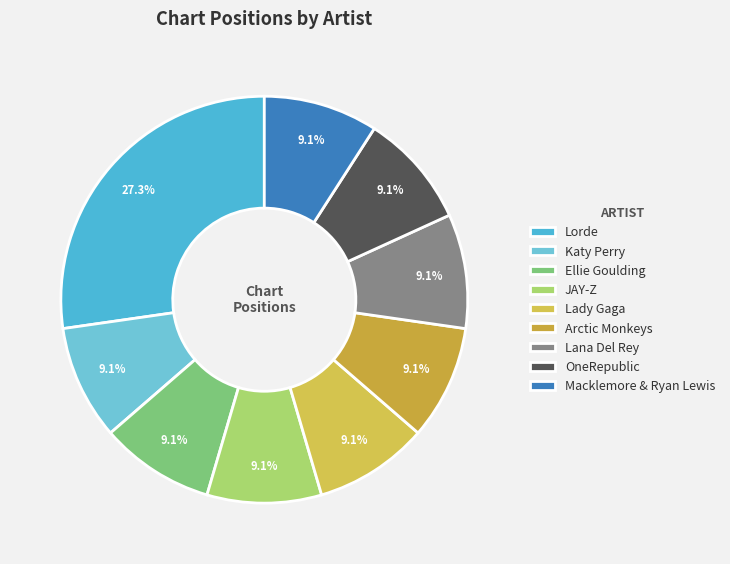

Between Arctic Monkeys and Macklemore & Ryan Lewis, which is larger?

Arctic Monkeys